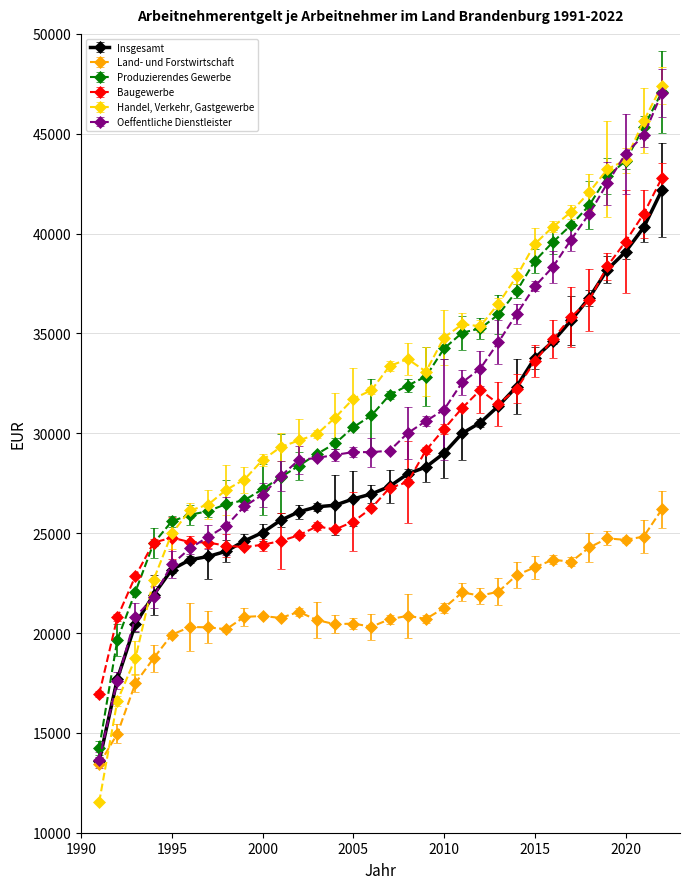

What is the value of the Land- und Forstwirtschaft point at the 6th from the left?

20303